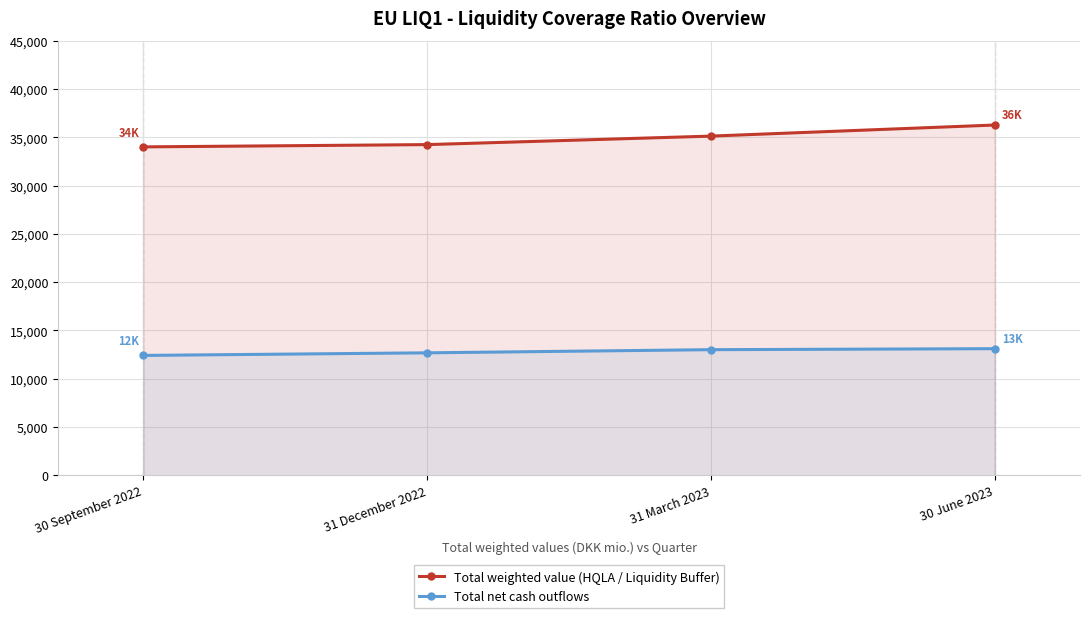

The value of Total net cash outflows at 31 December 2022 is 8285.3. True or false?

False